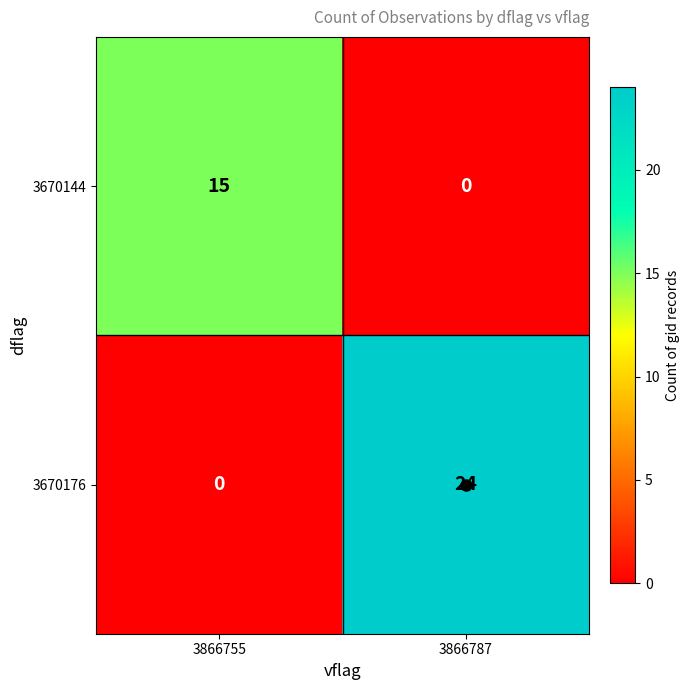

Where is 3670144 nearest to the value 7?

3866787